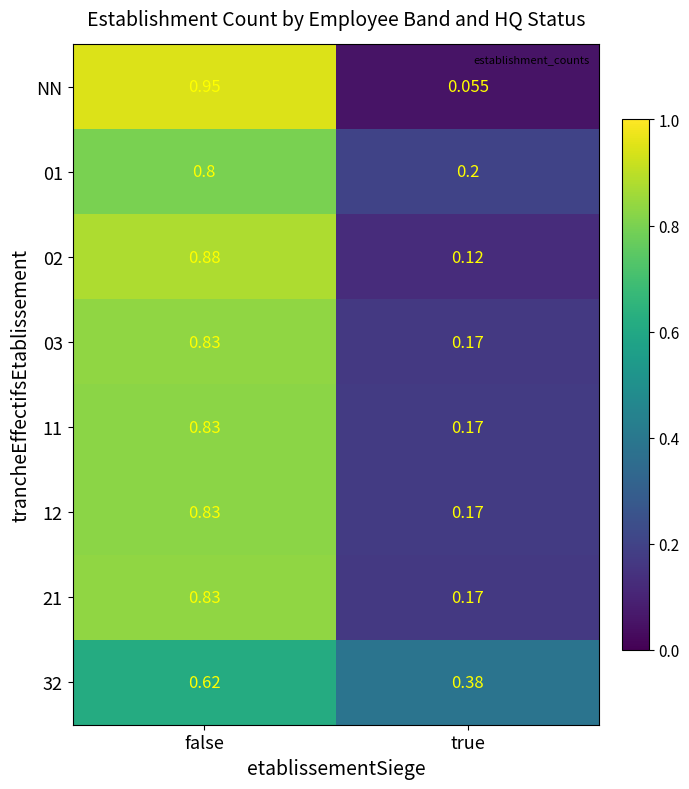

At which label is 12 closest to 0?

true